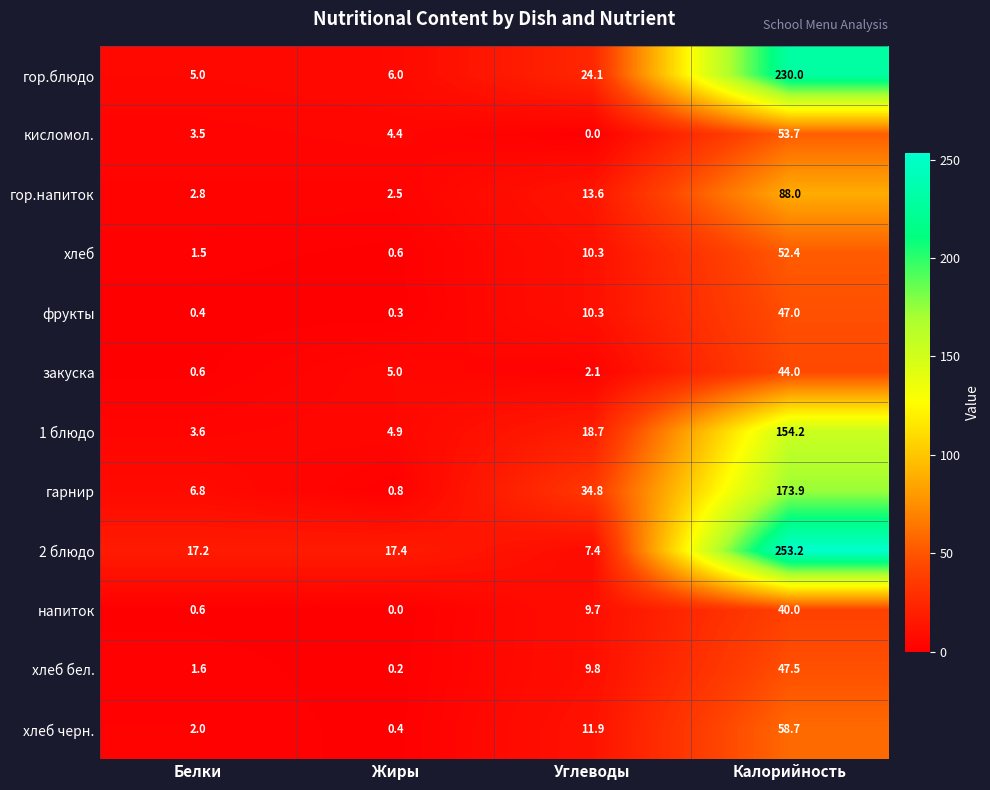

The value of напиток at Жиры is -14.7. True or false?

False